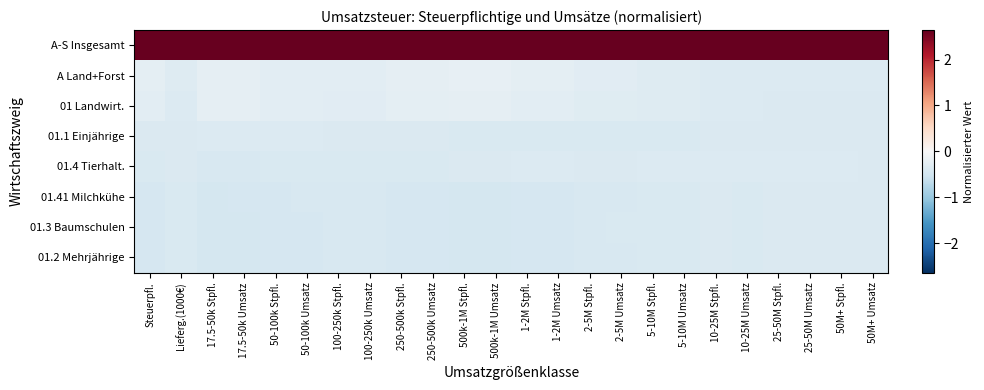

Reading right to left, list all the values displayed in this chart.

A-S Insgesamt: 50M+ Umsatz=2.6	50M+ Stpfl.=2.6	25-50M Umsatz=2.6	25-50M Stpfl.=2.6	10-25M Umsatz=2.6	10-25M Stpfl.=2.6	5-10M Umsatz=2.6	5-10M Stpfl.=2.6	2-5M Umsatz=2.6	2-5M Stpfl.=2.6	1-2M Umsatz=2.6	1-2M Stpfl.=2.6	500k-1M Umsatz=2.6	500k-1M Stpfl.=2.6	250-500k Umsatz=2.6	250-500k Stpfl.=2.6	100-250k Umsatz=2.6	100-250k Stpfl.=2.6	50-100k Umsatz=2.6	50-100k Stpfl.=2.6	17.5-50k Umsatz=2.6	17.5-50k Stpfl.=2.6	Lieferg.(1000€)=2.6	Steuerpfl.=2.6
A Land+Forst: 50M+ Umsatz=-0.4	50M+ Stpfl.=-0.4	25-50M Umsatz=-0.4	25-50M Stpfl.=-0.4	10-25M Umsatz=-0.4	10-25M Stpfl.=-0.4	5-10M Umsatz=-0.3	5-10M Stpfl.=-0.3	2-5M Umsatz=-0.3	2-5M Stpfl.=-0.3	1-2M Umsatz=-0.3	1-2M Stpfl.=-0.3	500k-1M Umsatz=-0.2	500k-1M Stpfl.=-0.2	250-500k Umsatz=-0.2	250-500k Stpfl.=-0.2	100-250k Umsatz=-0.3	100-250k Stpfl.=-0.3	50-100k Umsatz=-0.3	50-100k Stpfl.=-0.3	17.5-50k Umsatz=-0.2	17.5-50k Stpfl.=-0.2	Lieferg.(1000€)=-0.3	Steuerpfl.=-0.3
01 Landwirt.: 50M+ Umsatz=-0.4	50M+ Stpfl.=-0.4	25-50M Umsatz=-0.4	25-50M Stpfl.=-0.4	10-25M Umsatz=-0.4	10-25M Stpfl.=-0.4	5-10M Umsatz=-0.3	5-10M Stpfl.=-0.3	2-5M Umsatz=-0.3	2-5M Stpfl.=-0.3	1-2M Umsatz=-0.3	1-2M Stpfl.=-0.3	500k-1M Umsatz=-0.2	500k-1M Stpfl.=-0.2	250-500k Umsatz=-0.3	250-500k Stpfl.=-0.3	100-250k Umsatz=-0.3	100-250k Stpfl.=-0.3	50-100k Umsatz=-0.3	50-100k Stpfl.=-0.3	17.5-50k Umsatz=-0.2	17.5-50k Stpfl.=-0.2	Lieferg.(1000€)=-0.4	Steuerpfl.=-0.3
01.1 Einjährige: 50M+ Umsatz=-0.4	50M+ Stpfl.=-0.4	25-50M Umsatz=-0.4	25-50M Stpfl.=-0.4	10-25M Umsatz=-0.4	10-25M Stpfl.=-0.4	5-10M Umsatz=-0.4	5-10M Stpfl.=-0.4	2-5M Umsatz=-0.4	2-5M Stpfl.=-0.4	1-2M Umsatz=-0.4	1-2M Stpfl.=-0.4	500k-1M Umsatz=-0.4	500k-1M Stpfl.=-0.4	250-500k Umsatz=-0.4	250-500k Stpfl.=-0.4	100-250k Umsatz=-0.4	100-250k Stpfl.=-0.4	50-100k Umsatz=-0.4	50-100k Stpfl.=-0.4	17.5-50k Umsatz=-0.4	17.5-50k Stpfl.=-0.4	Lieferg.(1000€)=-0.4	Steuerpfl.=-0.4
01.4 Tierhalt.: 50M+ Umsatz=-0.4	50M+ Stpfl.=-0.4	25-50M Umsatz=-0.4	25-50M Stpfl.=-0.4	10-25M Umsatz=-0.4	10-25M Stpfl.=-0.4	5-10M Umsatz=-0.4	5-10M Stpfl.=-0.4	2-5M Umsatz=-0.4	2-5M Stpfl.=-0.4	1-2M Umsatz=-0.4	1-2M Stpfl.=-0.4	500k-1M Umsatz=-0.4	500k-1M Stpfl.=-0.4	250-500k Umsatz=-0.4	250-500k Stpfl.=-0.4	100-250k Umsatz=-0.4	100-250k Stpfl.=-0.4	50-100k Umsatz=-0.4	50-100k Stpfl.=-0.4	17.5-50k Umsatz=-0.4	17.5-50k Stpfl.=-0.4	Lieferg.(1000€)=-0.4	Steuerpfl.=-0.4
01.41 Milchkühe: 50M+ Umsatz=-0.4	50M+ Stpfl.=-0.4	25-50M Umsatz=-0.4	25-50M Stpfl.=-0.4	10-25M Umsatz=-0.4	10-25M Stpfl.=-0.4	5-10M Umsatz=-0.4	5-10M Stpfl.=-0.4	2-5M Umsatz=-0.4	2-5M Stpfl.=-0.4	1-2M Umsatz=-0.4	1-2M Stpfl.=-0.4	500k-1M Umsatz=-0.5	500k-1M Stpfl.=-0.5	250-500k Umsatz=-0.4	250-500k Stpfl.=-0.4	100-250k Umsatz=-0.4	100-250k Stpfl.=-0.4	50-100k Umsatz=-0.4	50-100k Stpfl.=-0.4	17.5-50k Umsatz=-0.5	17.5-50k Stpfl.=-0.5	Lieferg.(1000€)=-0.4	Steuerpfl.=-0.4
01.3 Baumschulen: 50M+ Umsatz=-0.4	50M+ Stpfl.=-0.4	25-50M Umsatz=-0.4	25-50M Stpfl.=-0.4	10-25M Umsatz=-0.4	10-25M Stpfl.=-0.4	5-10M Umsatz=-0.4	5-10M Stpfl.=-0.4	2-5M Umsatz=-0.4	2-5M Stpfl.=-0.4	1-2M Umsatz=-0.4	1-2M Stpfl.=-0.4	500k-1M Umsatz=-0.5	500k-1M Stpfl.=-0.5	250-500k Umsatz=-0.5	250-500k Stpfl.=-0.4	100-250k Umsatz=-0.4	100-250k Stpfl.=-0.4	50-100k Umsatz=-0.4	50-100k Stpfl.=-0.4	17.5-50k Umsatz=-0.5	17.5-50k Stpfl.=-0.5	Lieferg.(1000€)=-0.4	Steuerpfl.=-0.4
01.2 Mehrjährige: 50M+ Umsatz=-0.4	50M+ Stpfl.=-0.4	25-50M Umsatz=-0.4	25-50M Stpfl.=-0.4	10-25M Umsatz=-0.4	10-25M Stpfl.=-0.4	5-10M Umsatz=-0.4	5-10M Stpfl.=-0.4	2-5M Umsatz=-0.4	2-5M Stpfl.=-0.4	1-2M Umsatz=-0.4	1-2M Stpfl.=-0.4	500k-1M Umsatz=-0.5	500k-1M Stpfl.=-0.5	250-500k Umsatz=-0.5	250-500k Stpfl.=-0.5	100-250k Umsatz=-0.4	100-250k Stpfl.=-0.4	50-100k Umsatz=-0.4	50-100k Stpfl.=-0.4	17.5-50k Umsatz=-0.5	17.5-50k Stpfl.=-0.5	Lieferg.(1000€)=-0.4	Steuerpfl.=-0.4